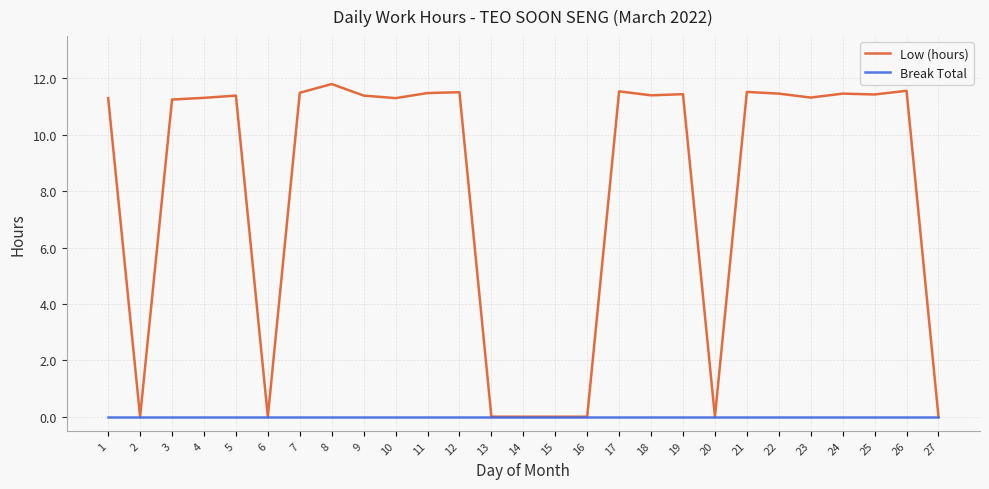

Which series has the largest range (max minus min)?

Low (hours)